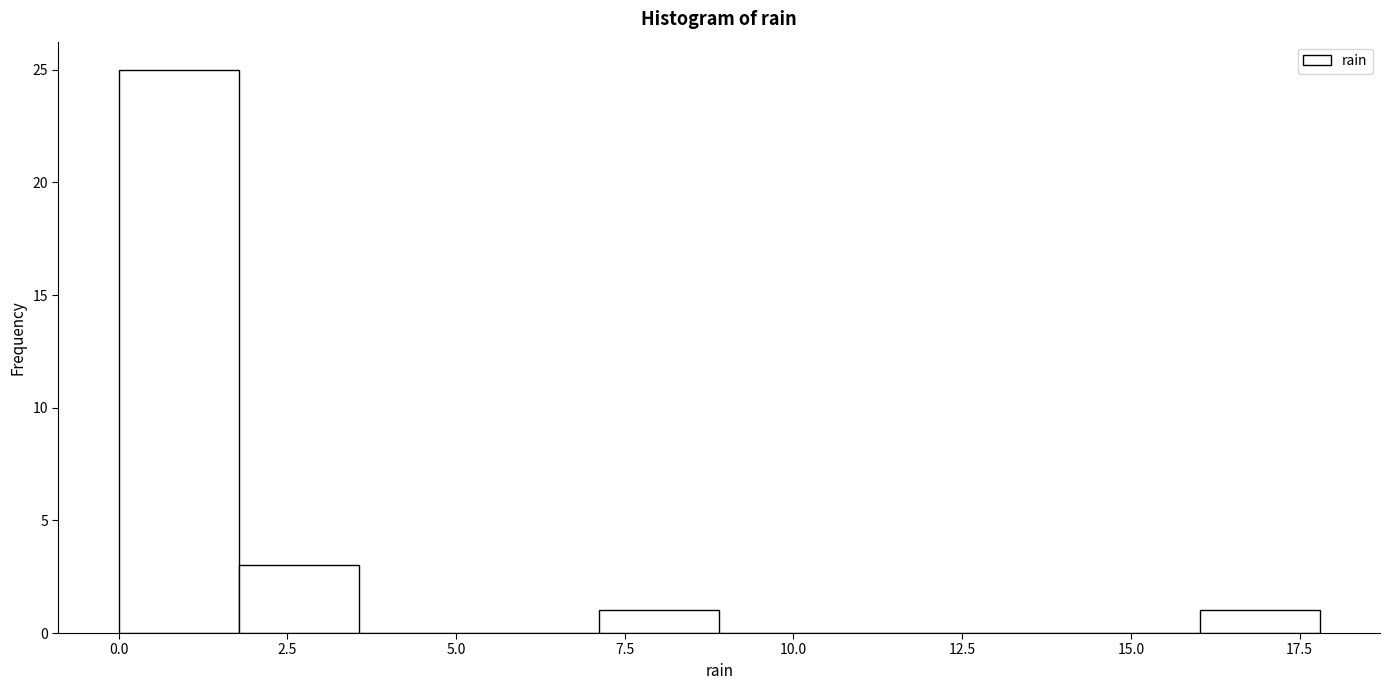

Read against the x-axis, roughly where is the centre of the tallest bar?

1.0